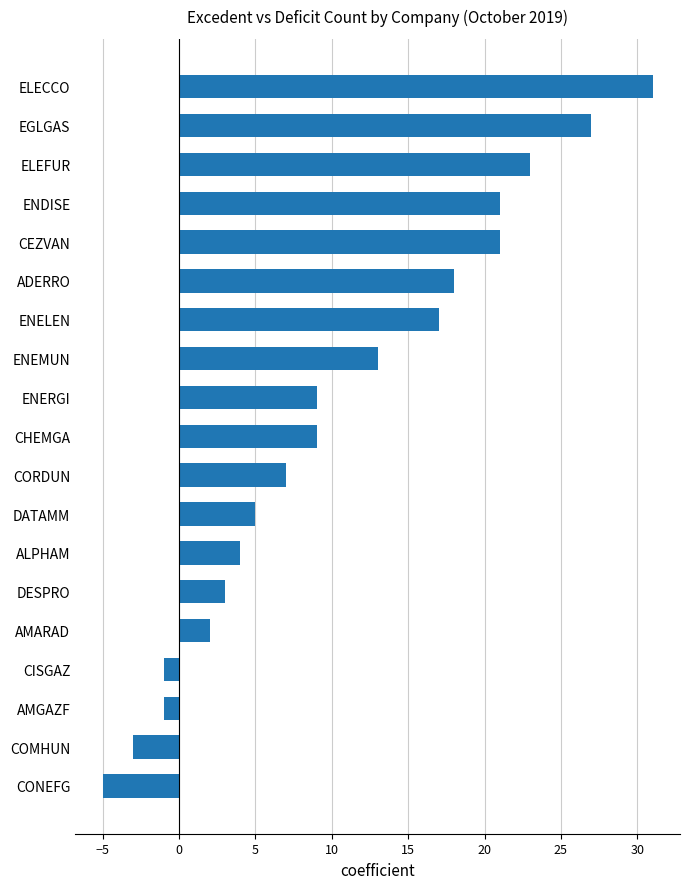

What is the smallest value displayed?

-5